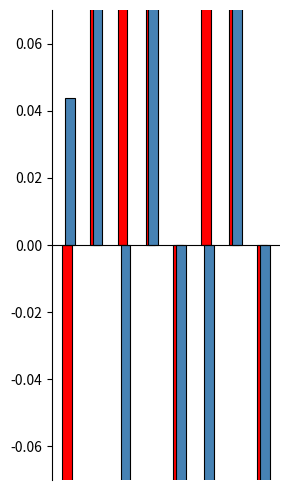

What is the value of the konzumenti bar at the 1st from the left?

-0.6